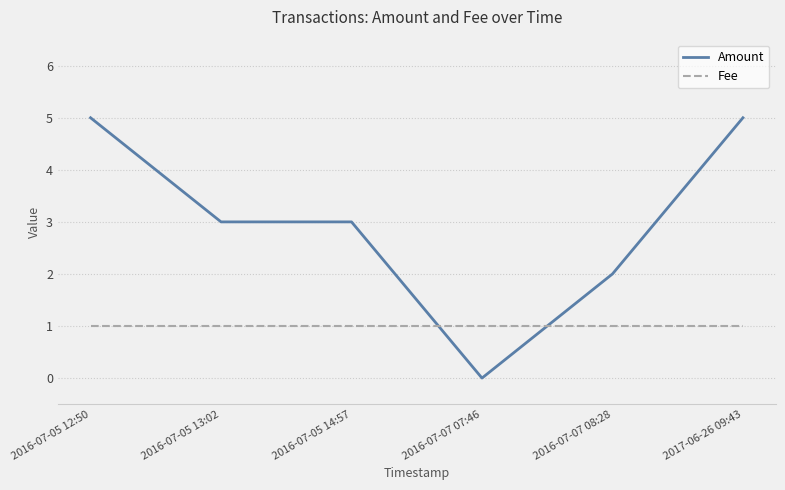

At 2016-07-07 08:28, list the series in order from largest to smallest.

Amount, Fee